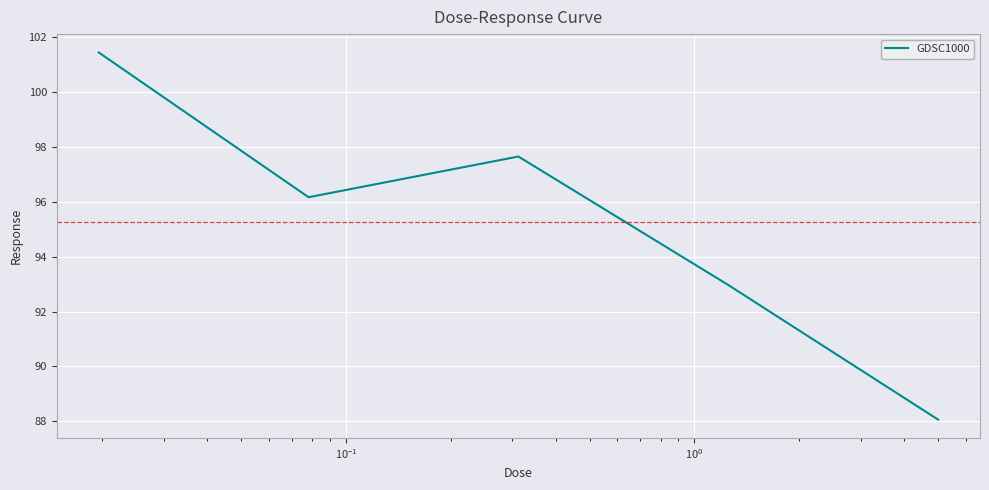

What is the difference between the second highest and minimum values?

9.6